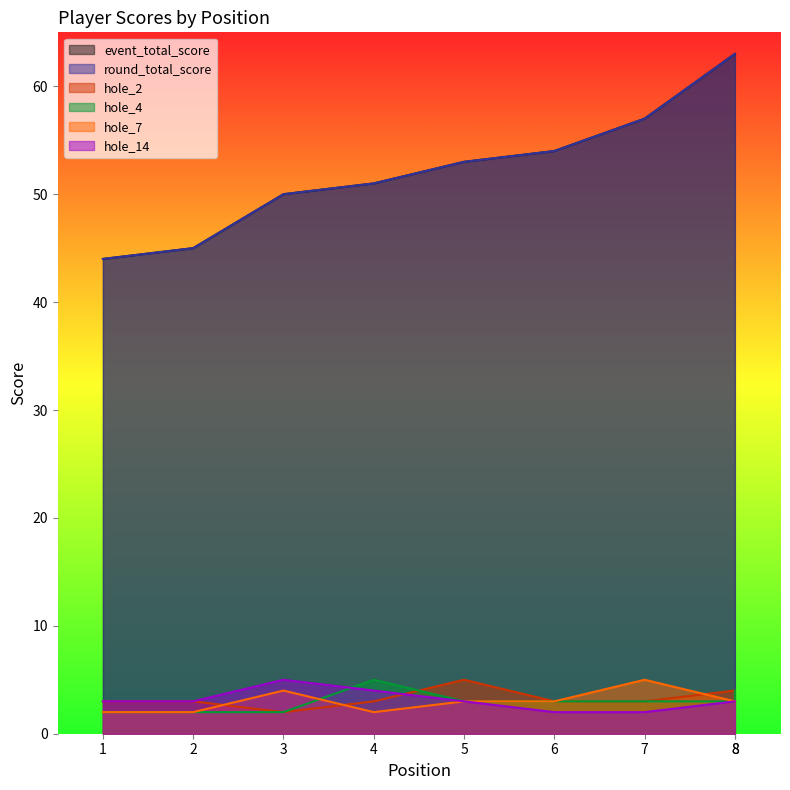

Which label corresponds to the smallest value in the chart?

3